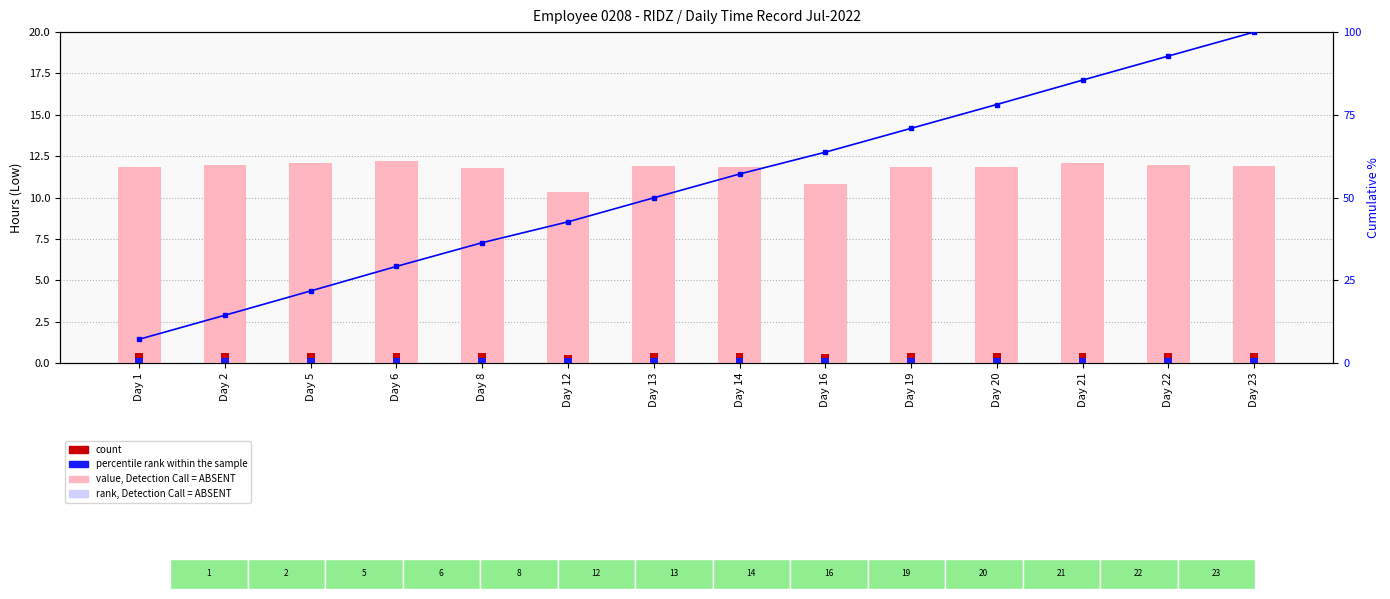

What is the total value across all series at Day 5?

34.8